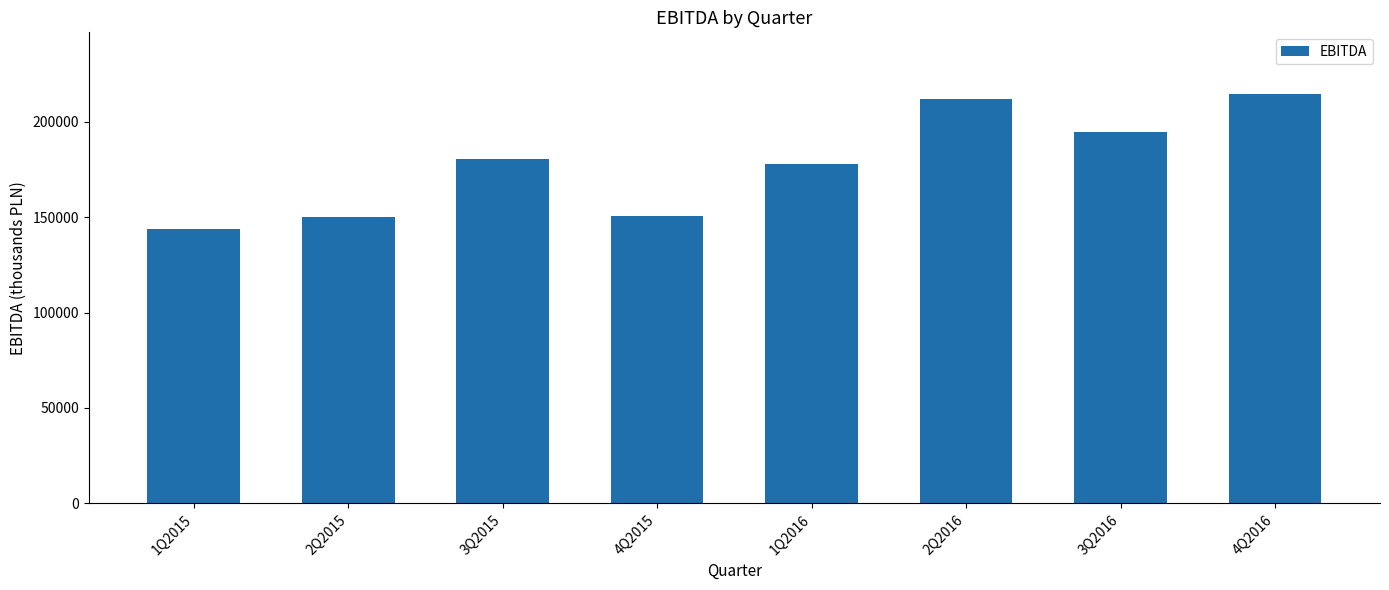

Which category has the lowest value across all series?

1Q2015